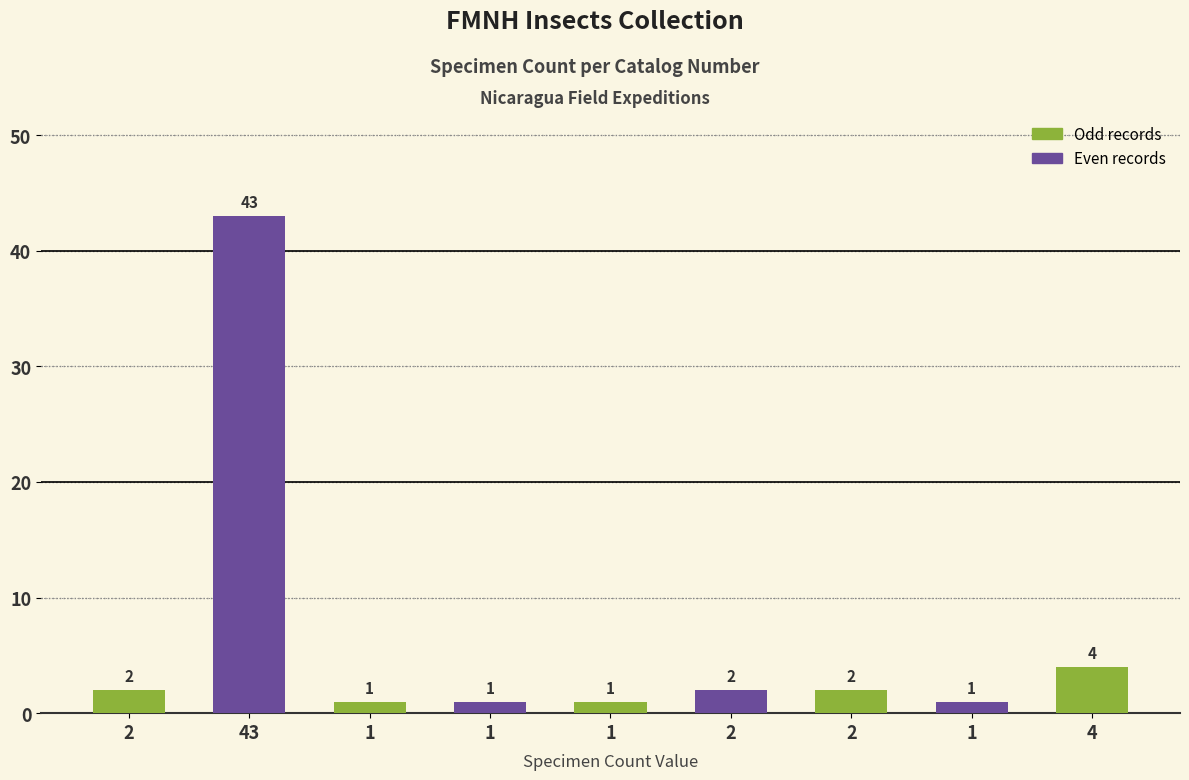

Reading left to right, list all the values displayed in this chart.

2=2	43=43	1=1	1=1	1=1	2=2	2=2	1=1	4=4